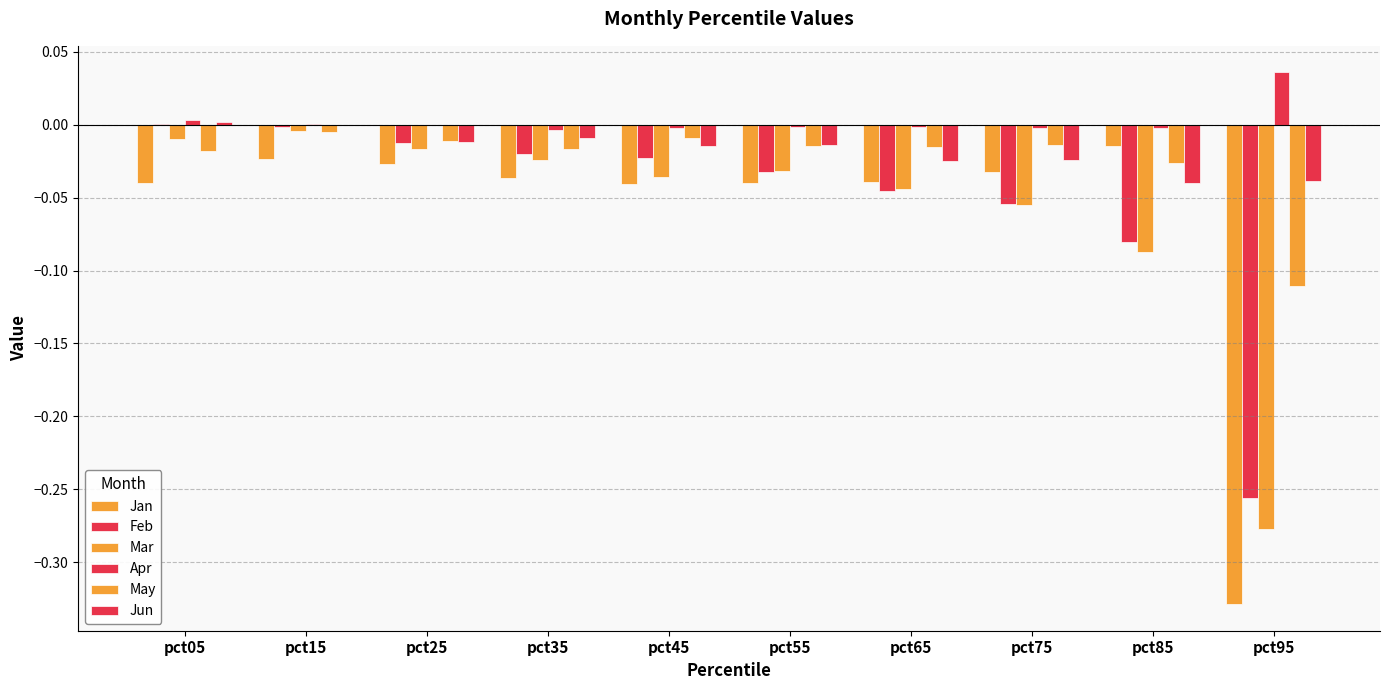

How many data points does each series have?

10